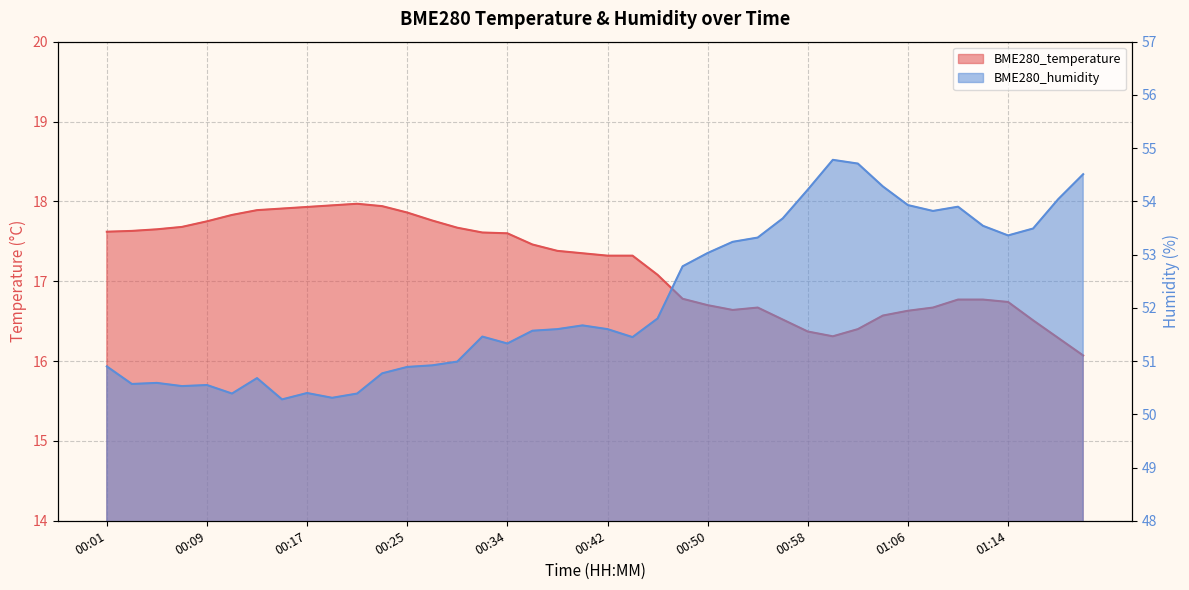

What is the difference between the BME280_humidity values at 00:56 and 00:07?

3.1